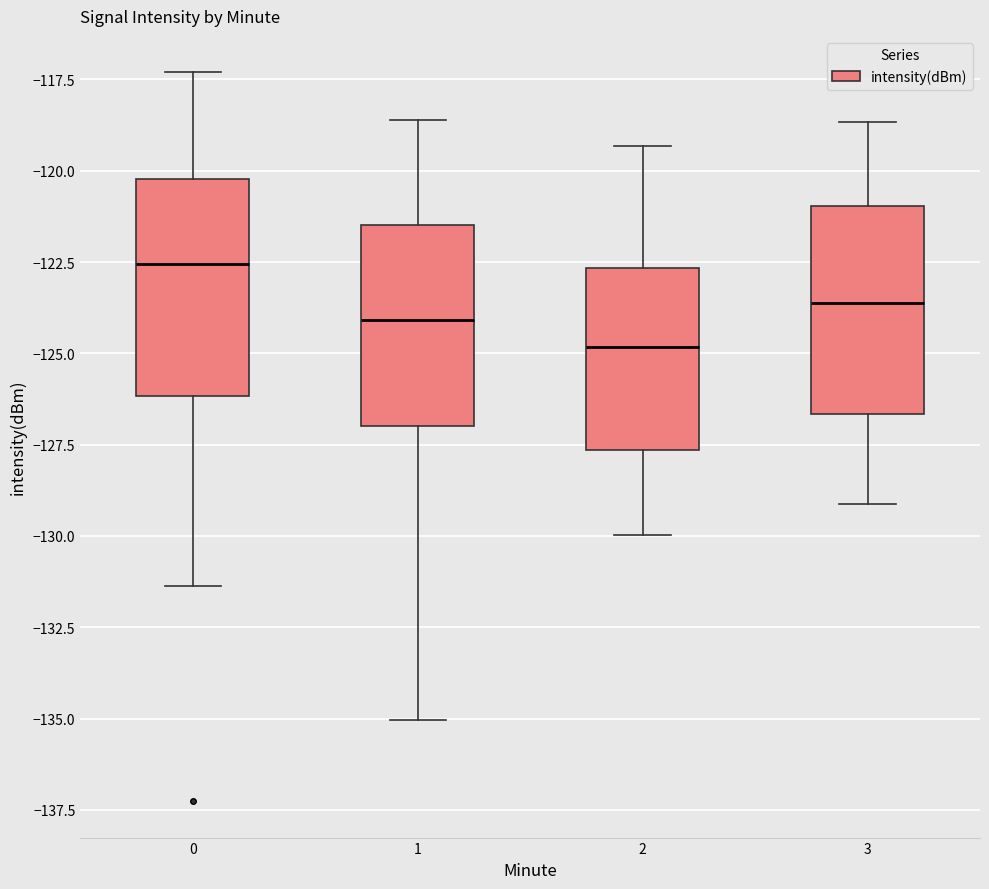

Reading left to right, read every box against the y-axis: the position of its median line, the range the box covers, and the ends of its whiskers. The values are not printed on the chart, so give them approximately, as read against the axis.

0: median -122.5, box -126.0 to -120.0, whiskers -131.5 to -117.5
1: median -124.0, box -127.0 to -121.5, whiskers -135.0 to -118.5
2: median -125.0, box -127.5 to -122.5, whiskers -130.0 to -119.5
3: median -123.5, box -126.5 to -121.0, whiskers -129.0 to -118.5